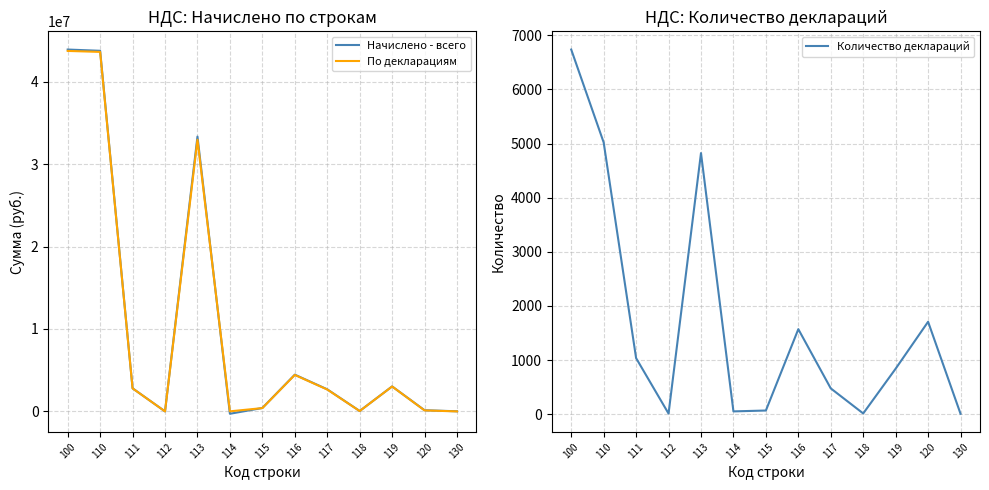

True or false: По декларациям has a value of 118994 at 120.

True